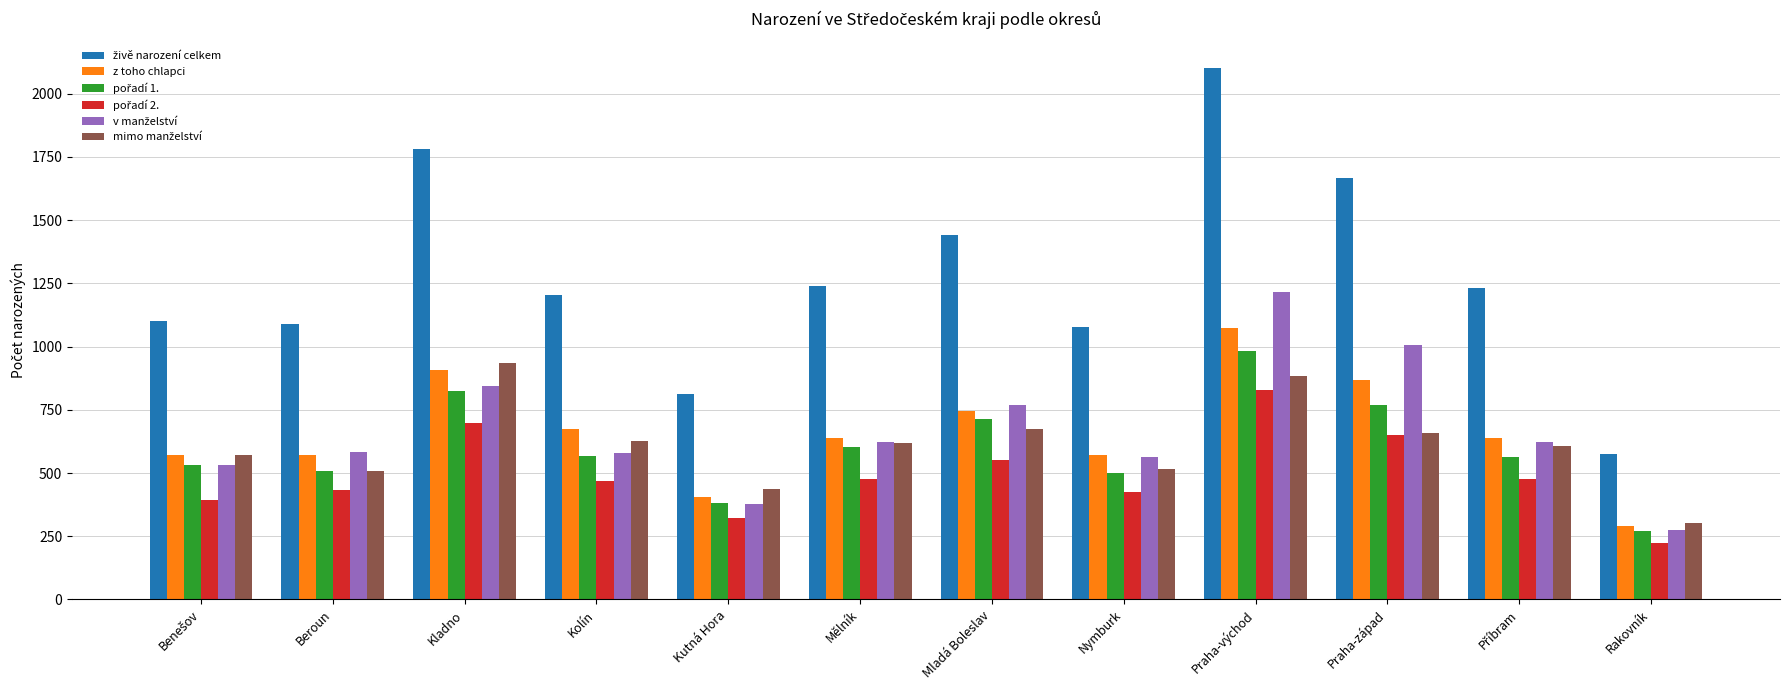

What is the spread (max minus min) of values at Praha-východ?

1272